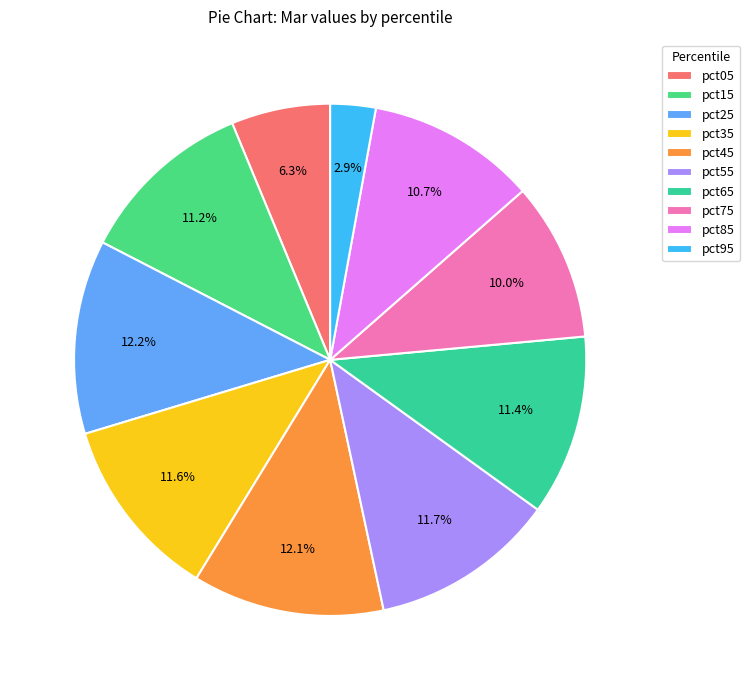

The pct55 slice represents 24% of the pie. True or false?

False